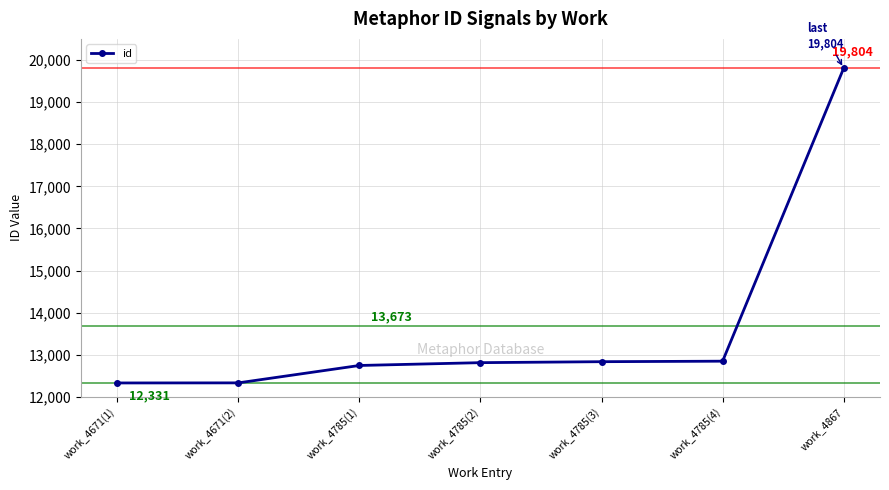

What is the greatest value displayed?

19804